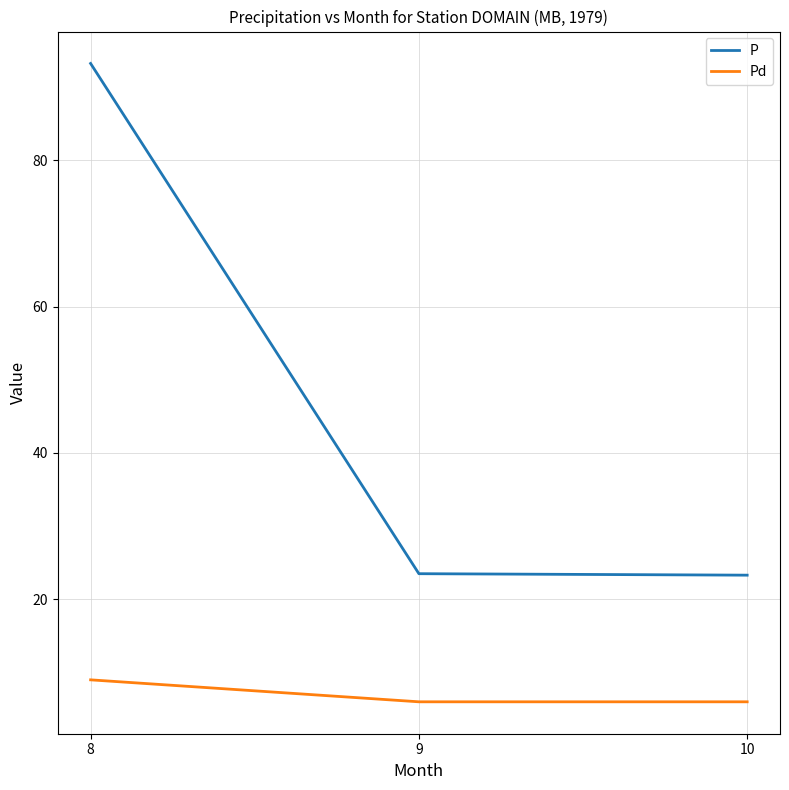

Rank the series by their maximum value, from lowest to highest.

Pd, P